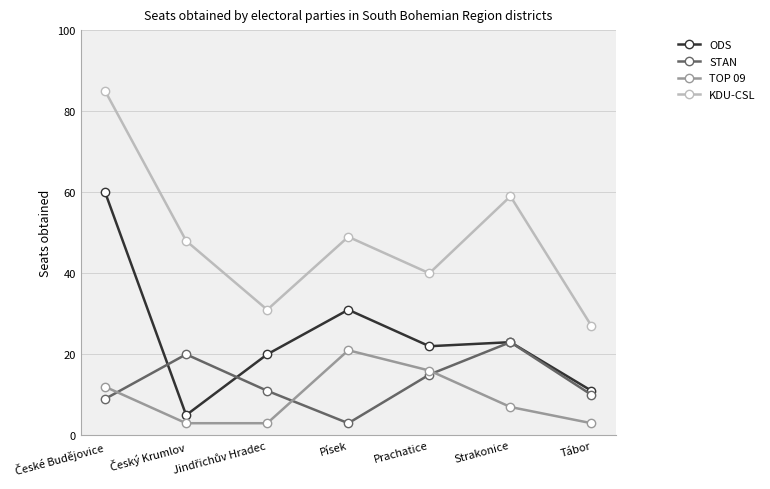

What is the label of the 2nd point from the right?

Strakonice